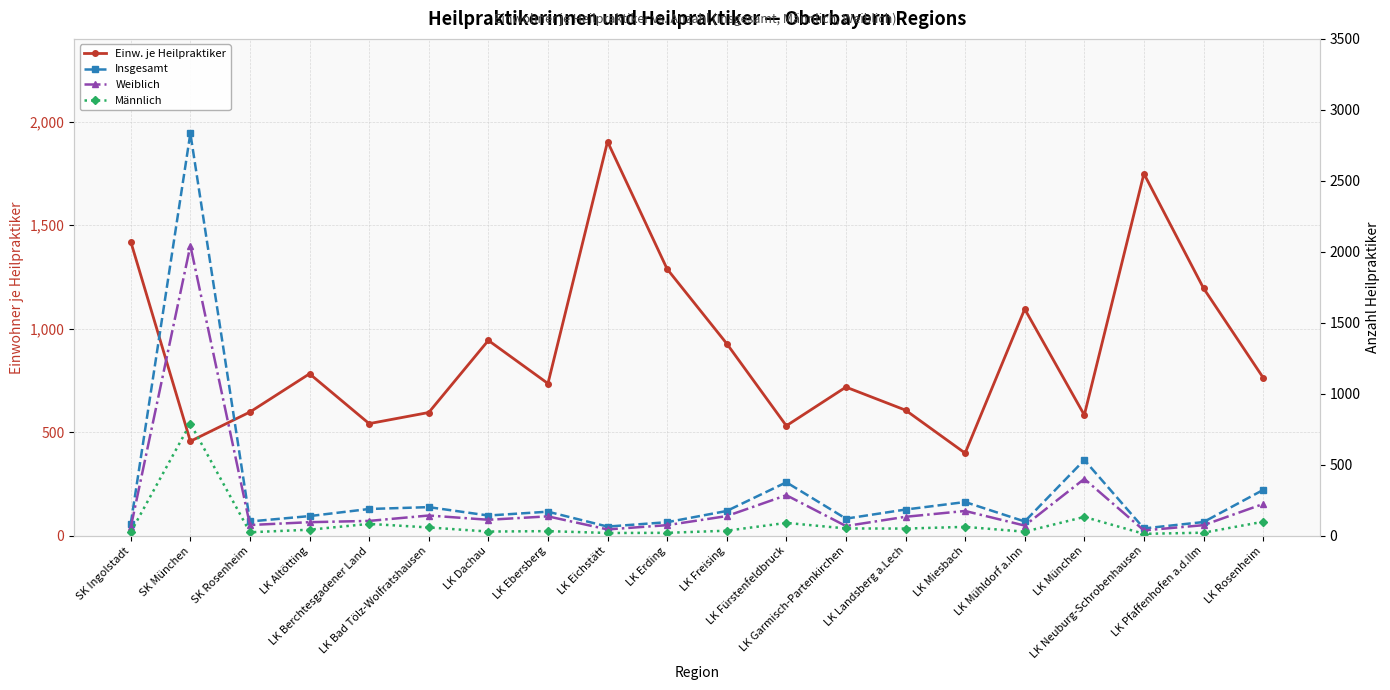

How many interior local peaks does the Insgesamt series have?

6